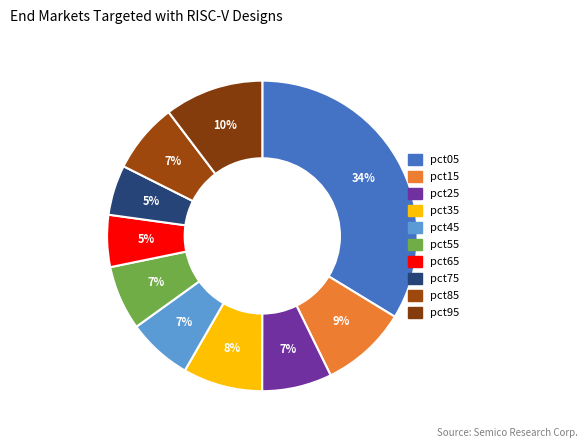

Is it true that pct55 is 7% of the pie?

True